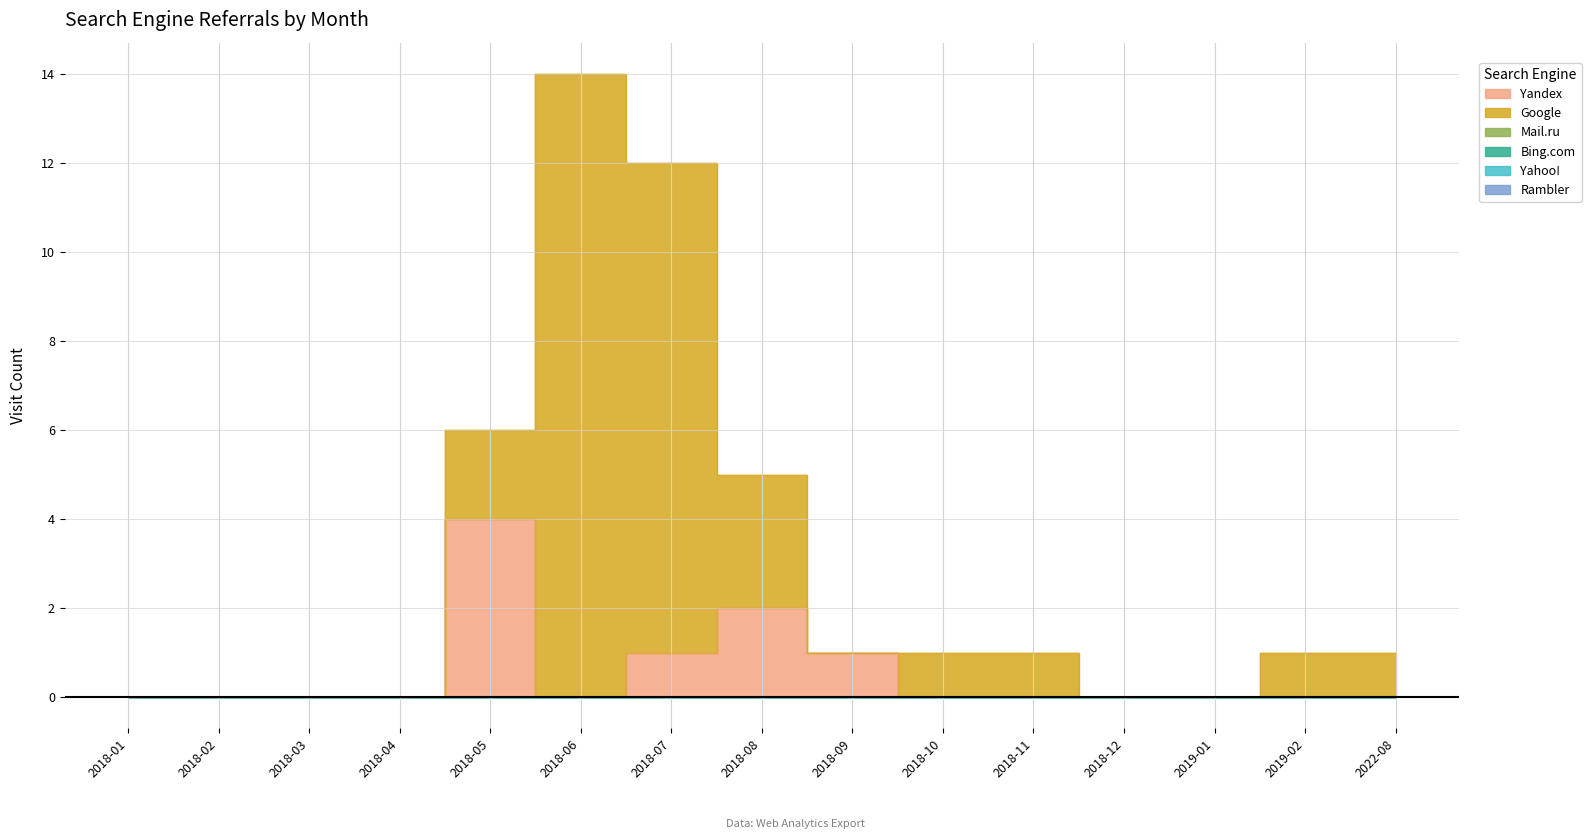

True or false: Rambler and Mail.ru intersect in this chart.

False